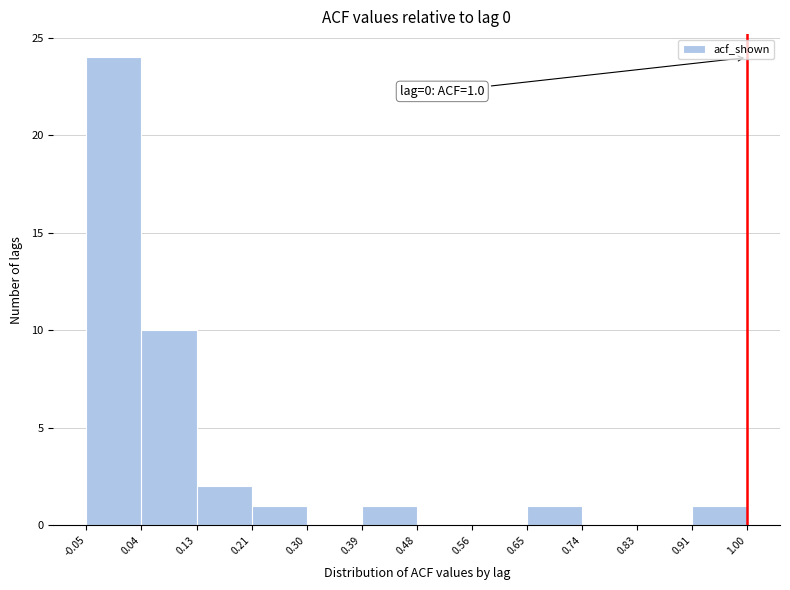

Over which range of the x-axis is the bar tallest?

-0.05 to 0.04